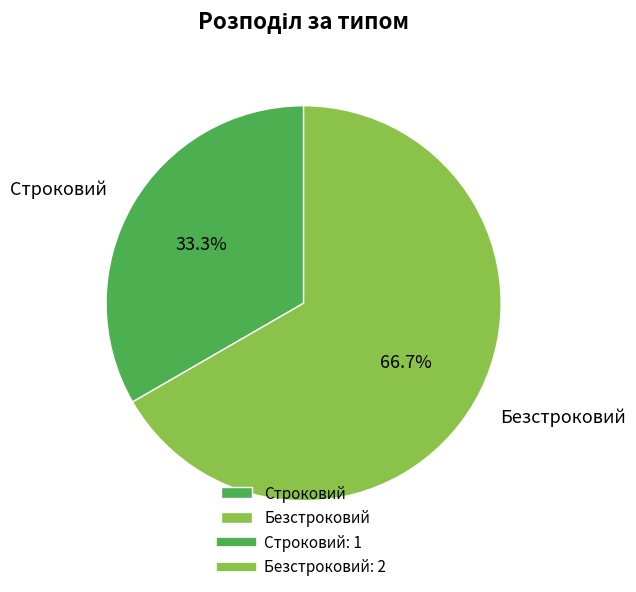

To the nearest percent, what is the combined percentage of Строковий and Безстроковий?

100%